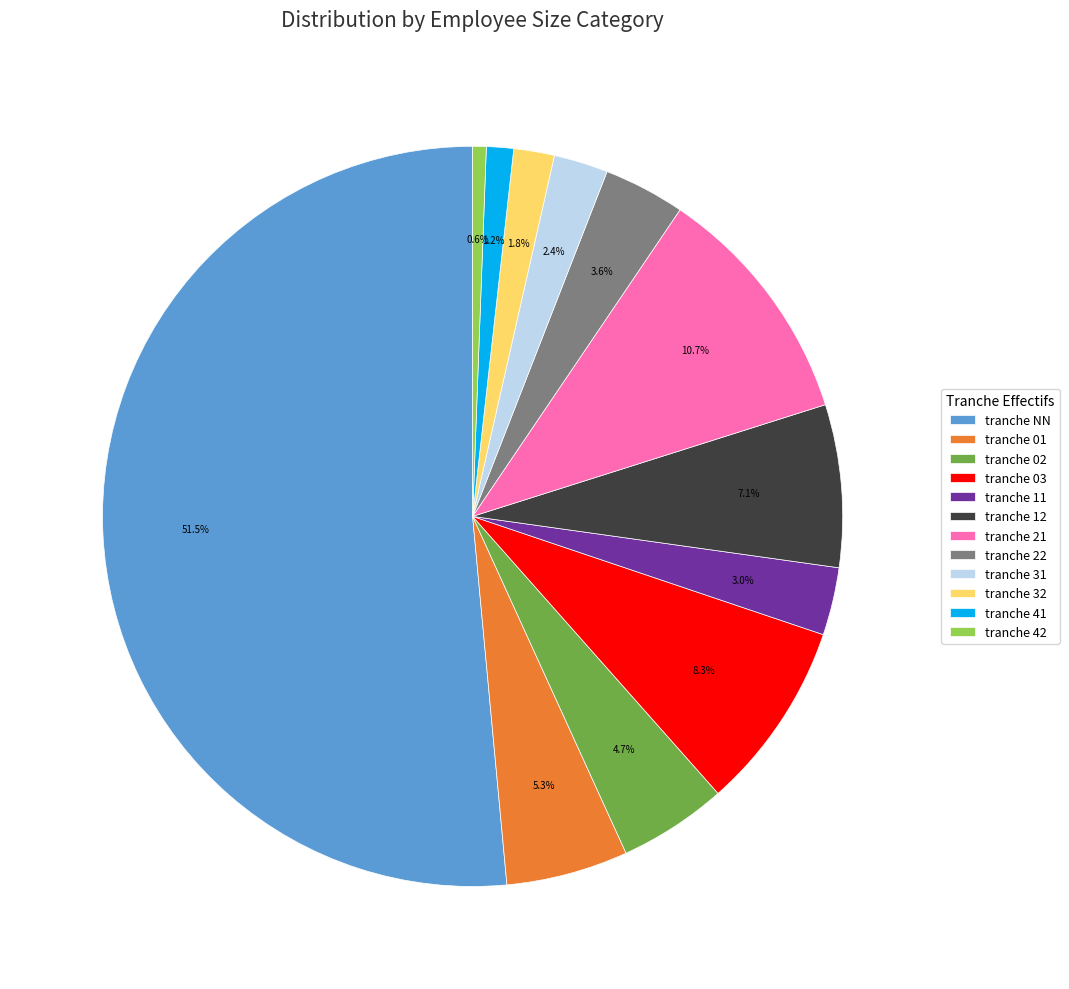

Rank the categories by value from highest to lowest.

tranche NN, tranche 21, tranche 03, tranche 12, tranche 01, tranche 02, tranche 22, tranche 11, tranche 31, tranche 32, tranche 41, tranche 42